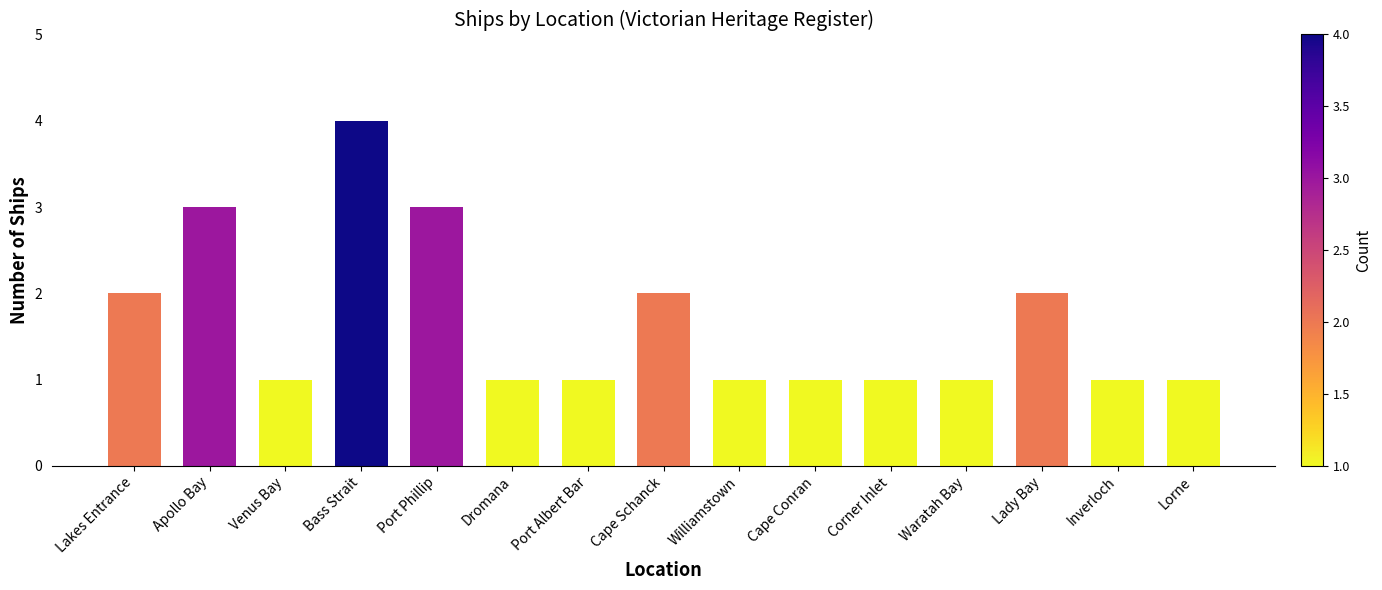

What is the average value?

2